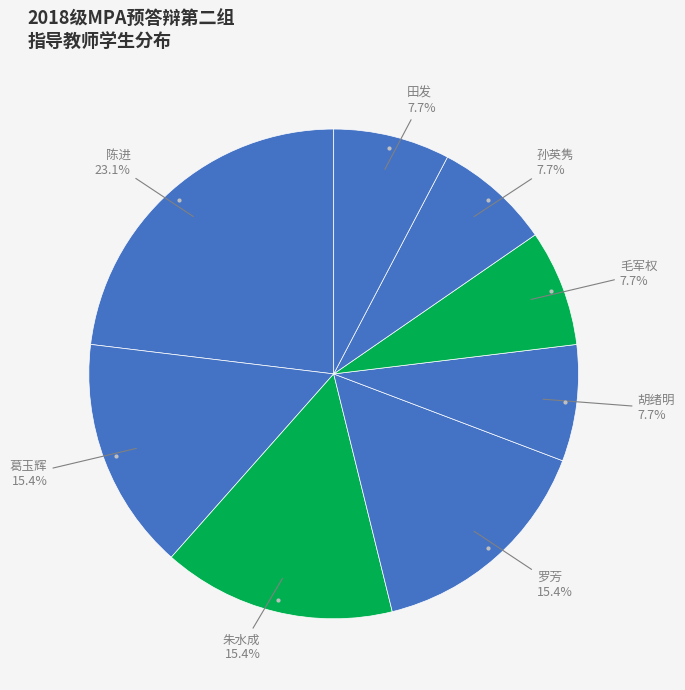

Does any single category account for the majority?

No